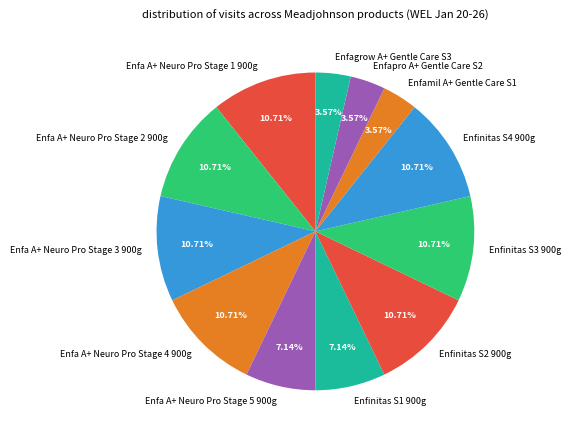

Does any single category account for the majority?

No